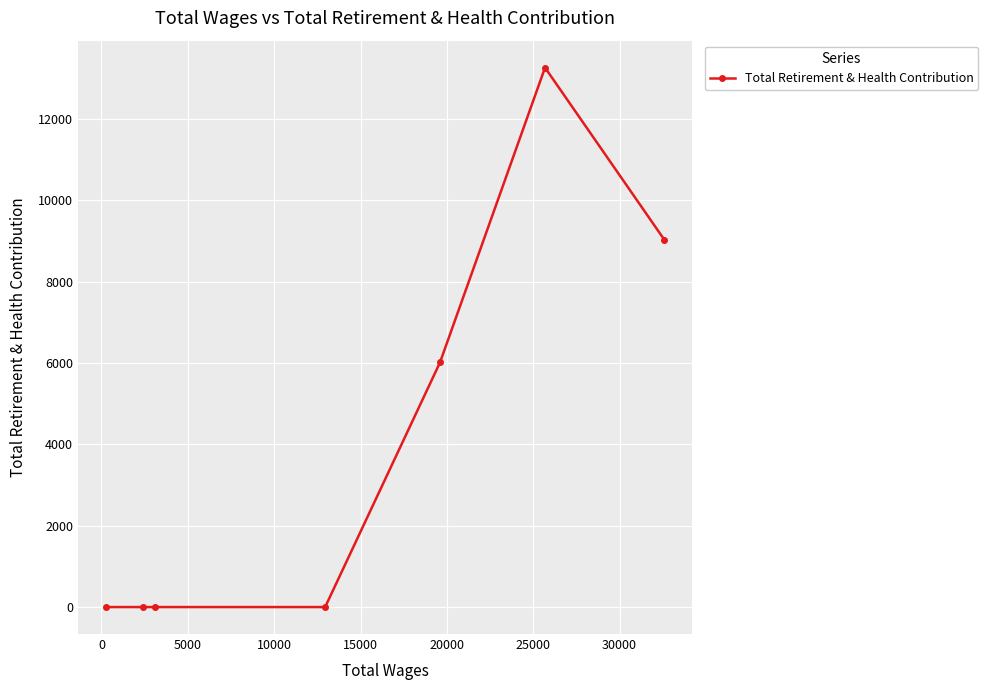

What is the greatest value displayed?

13262